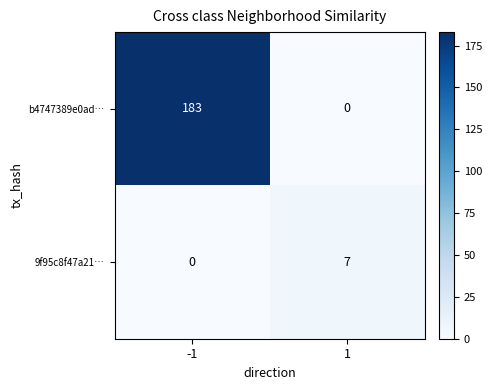

Which series has the largest total across all categories?

b4747389e0ad…